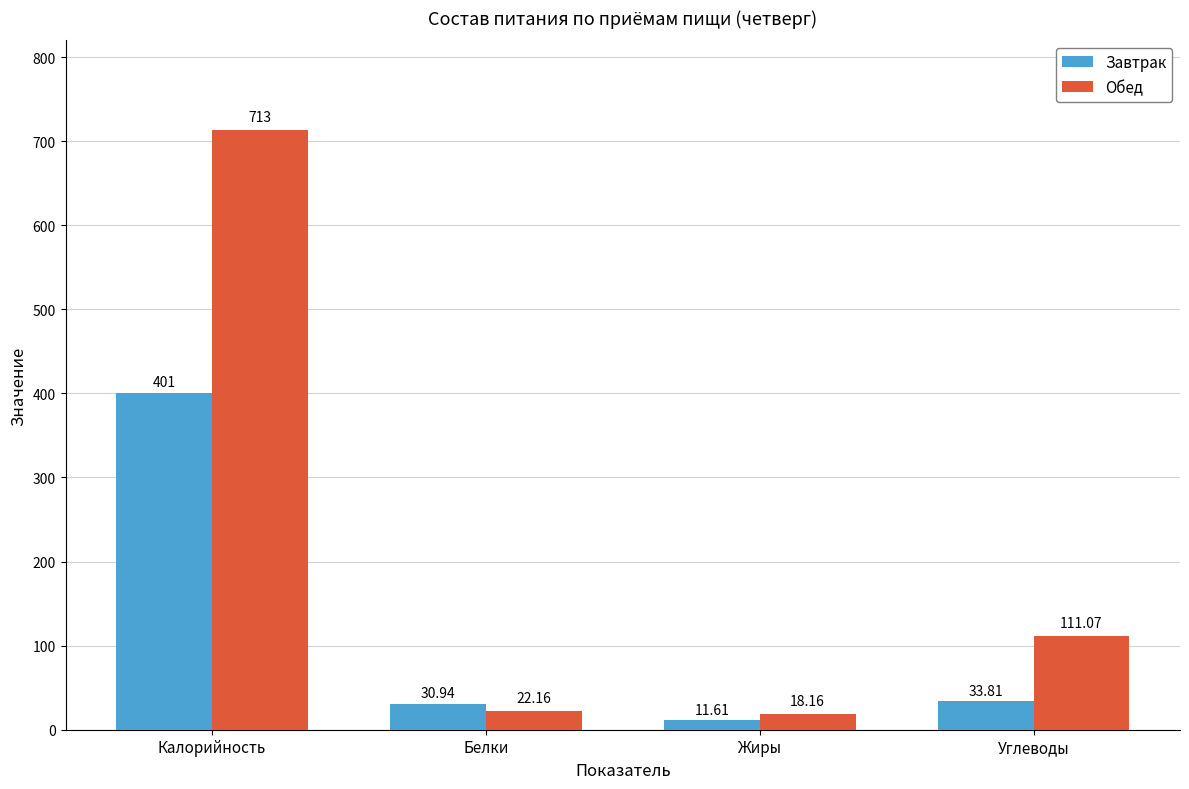

Reading left to right, list all the values displayed in this chart.

Завтрак: Калорийность=401.0	Белки=30.9	Жиры=11.6	Углеводы=33.8
Обед: Калорийность=713.0	Белки=22.2	Жиры=18.2	Углеводы=111.1